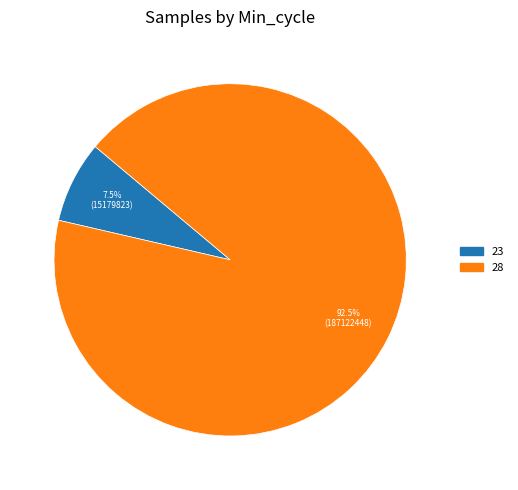

Which slice is the smallest?

23